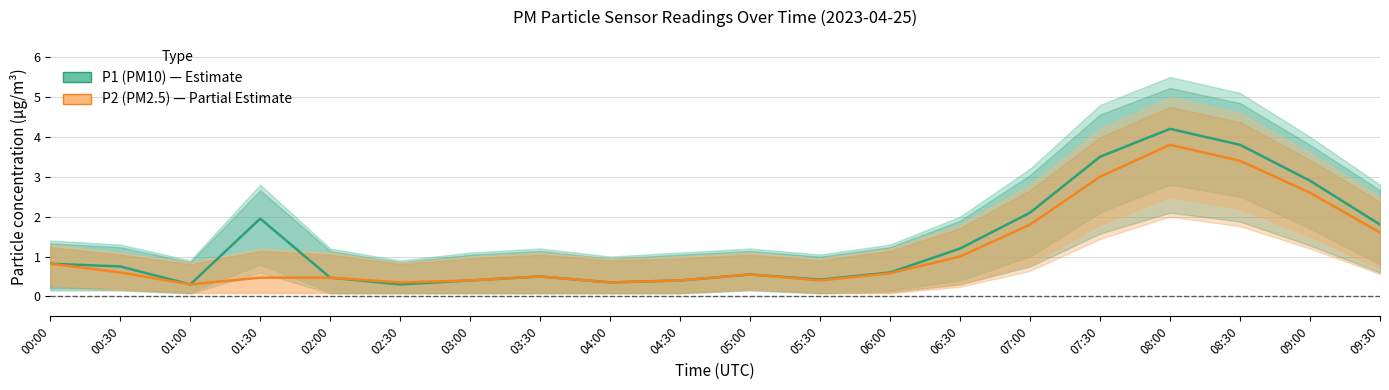

What is the difference between the second highest and second lowest values in the P2 (PM2.5) series?

3.0